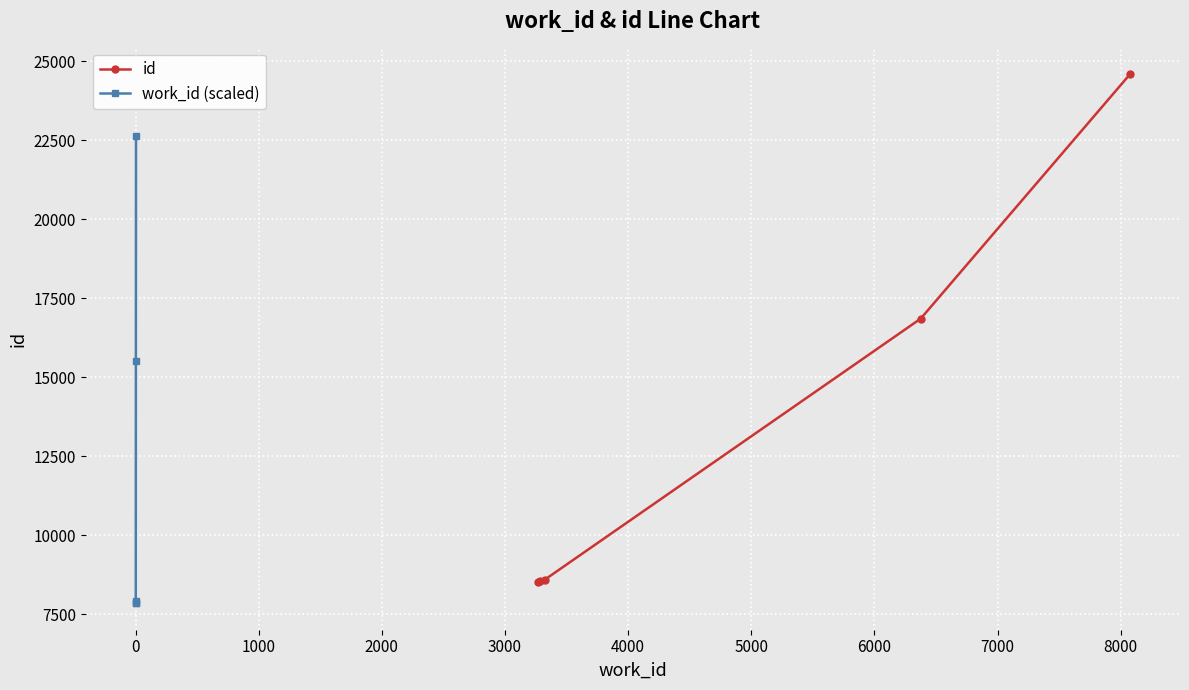

What is the sum of all id values?

67123